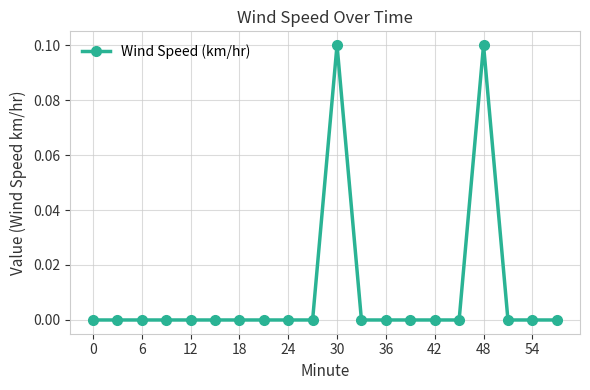

What is the sum of all values?

0.2